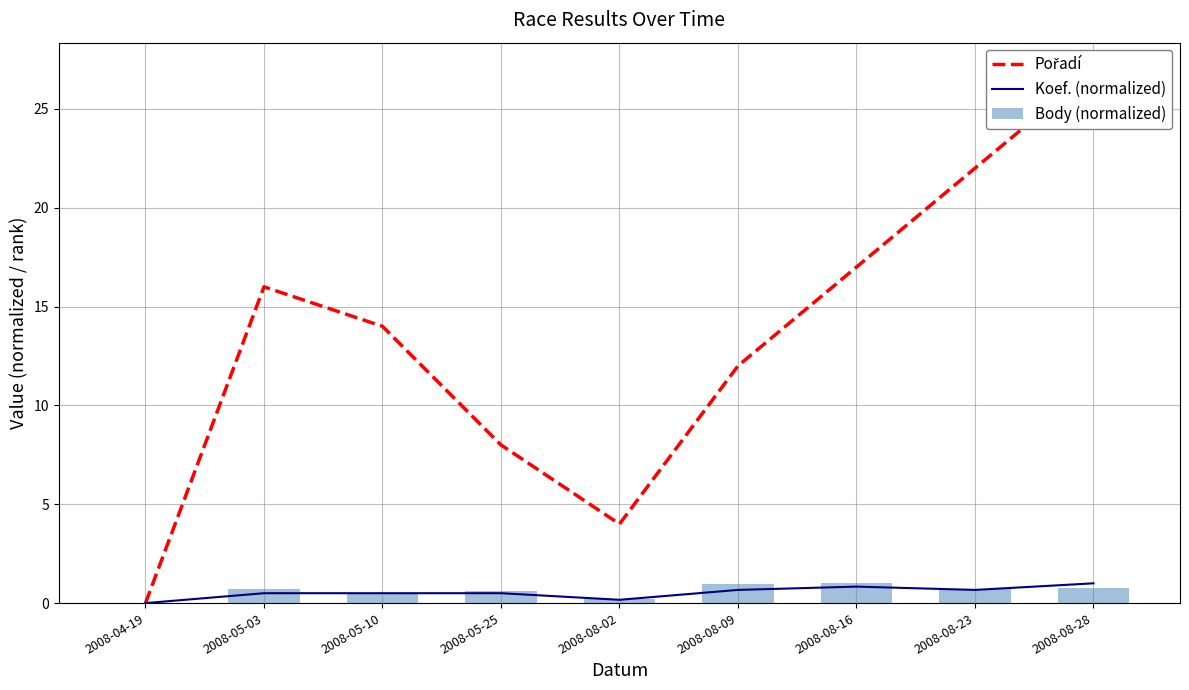

What is the value of the Body (normalized) bar at the 6th from the left?

1.0